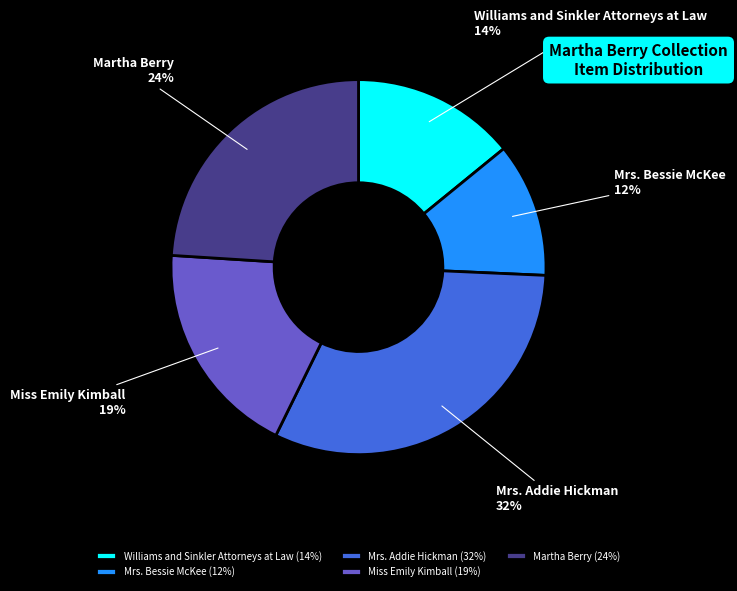

What percentage is the Williams and Sinkler Attorneys at Law slice, to the nearest percent?

14%